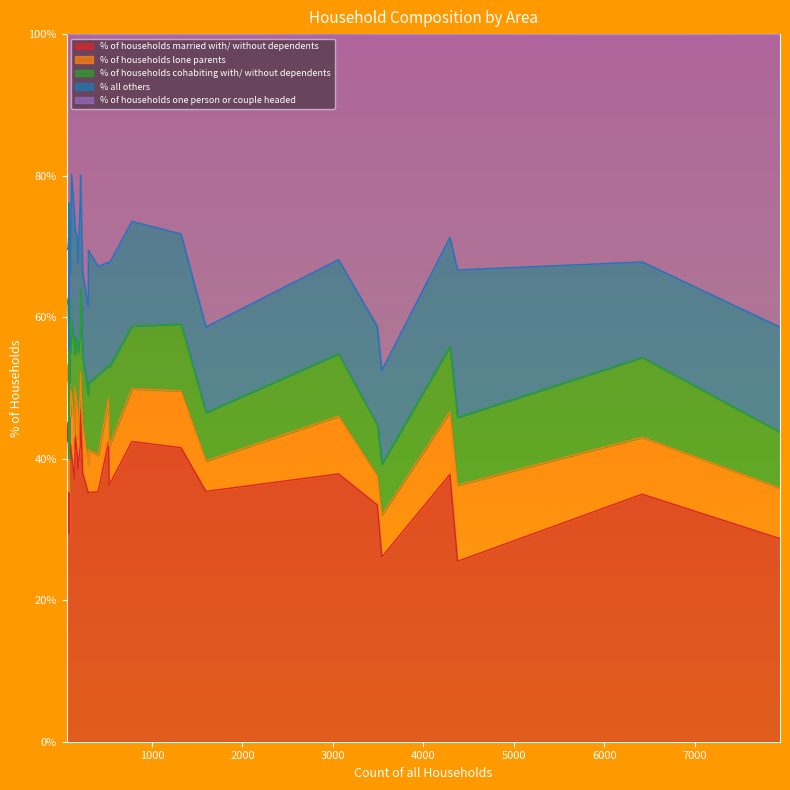

What is the highest value of the % of households married with/ without dependents series?

46.9